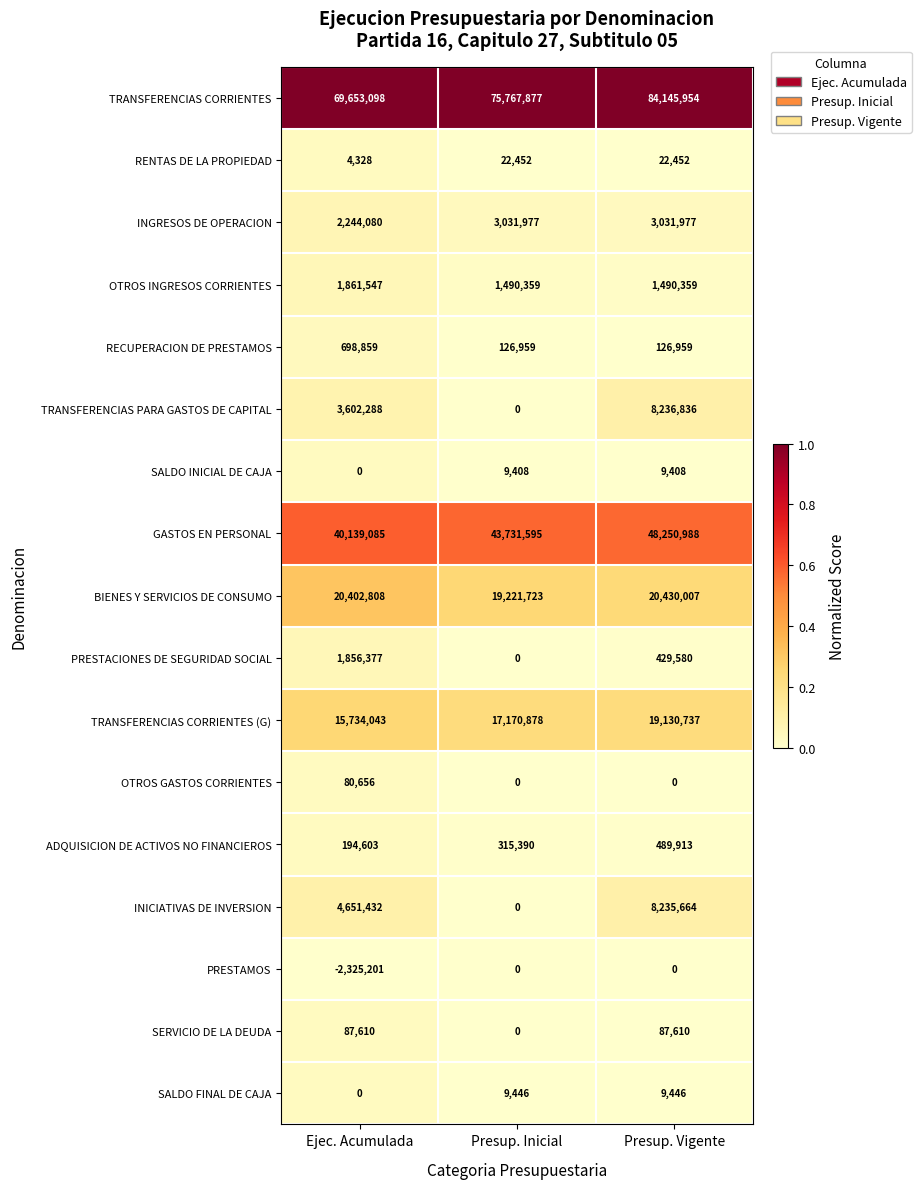

The OTROS INGRESOS CORRIENTES series shows 469454 at Ejec. Acumulada. True or false?

False